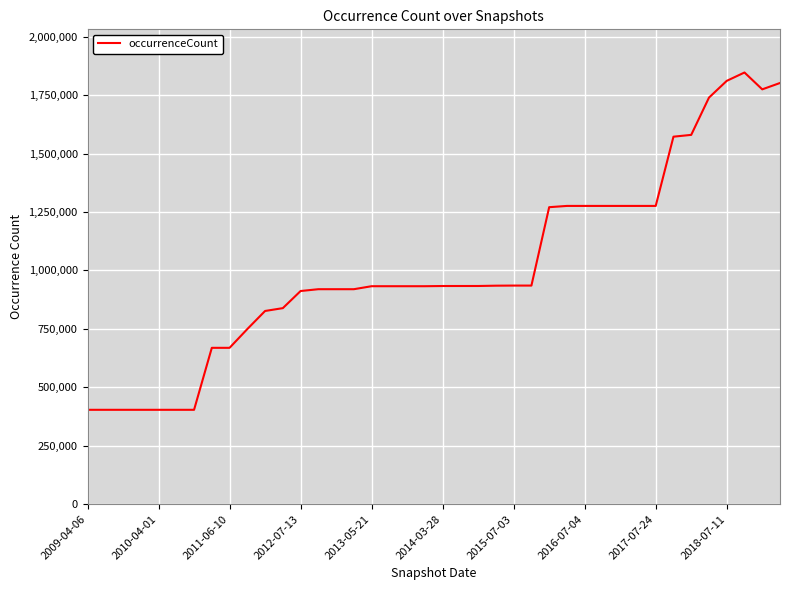

What is the greatest value displayed?

1846819